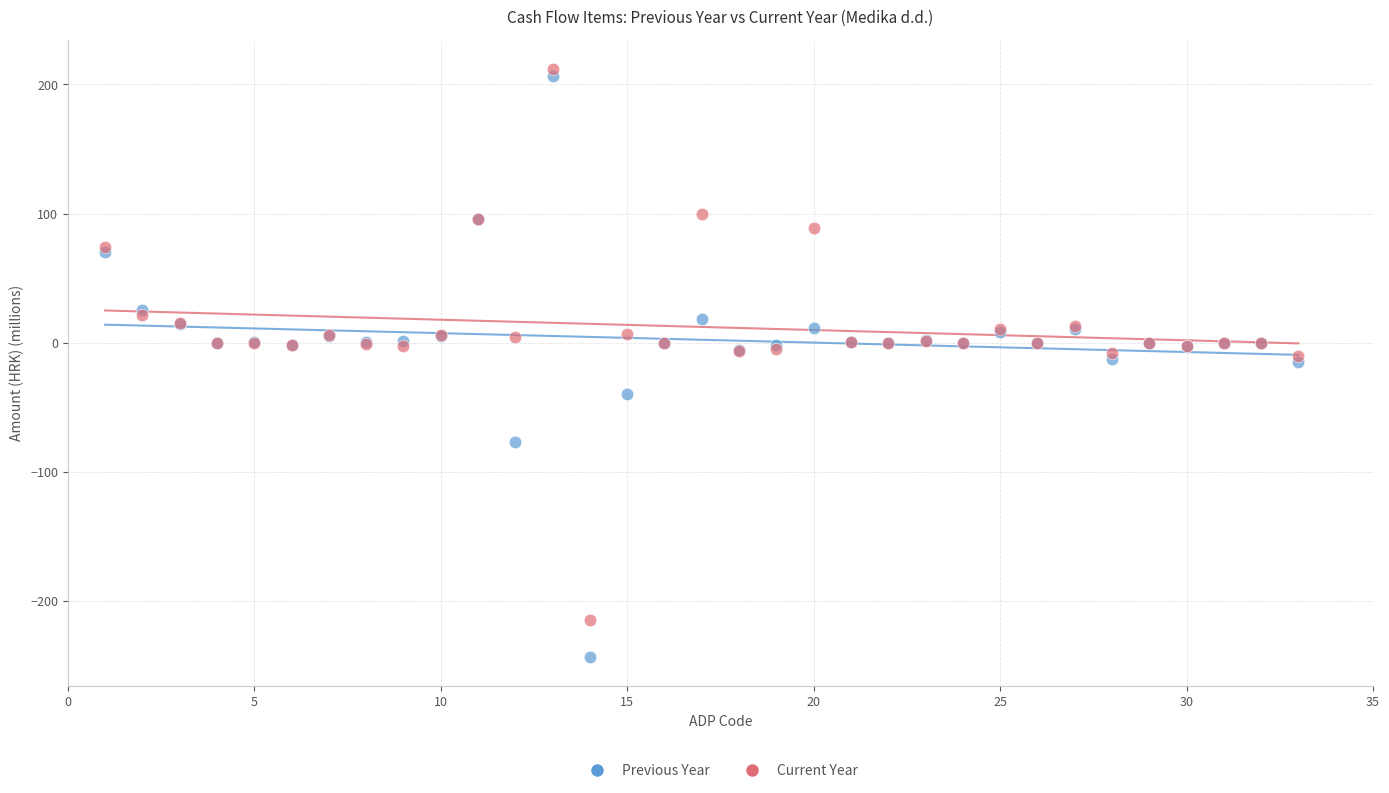

Which series reaches the maximum Y coordinate?

Current Year